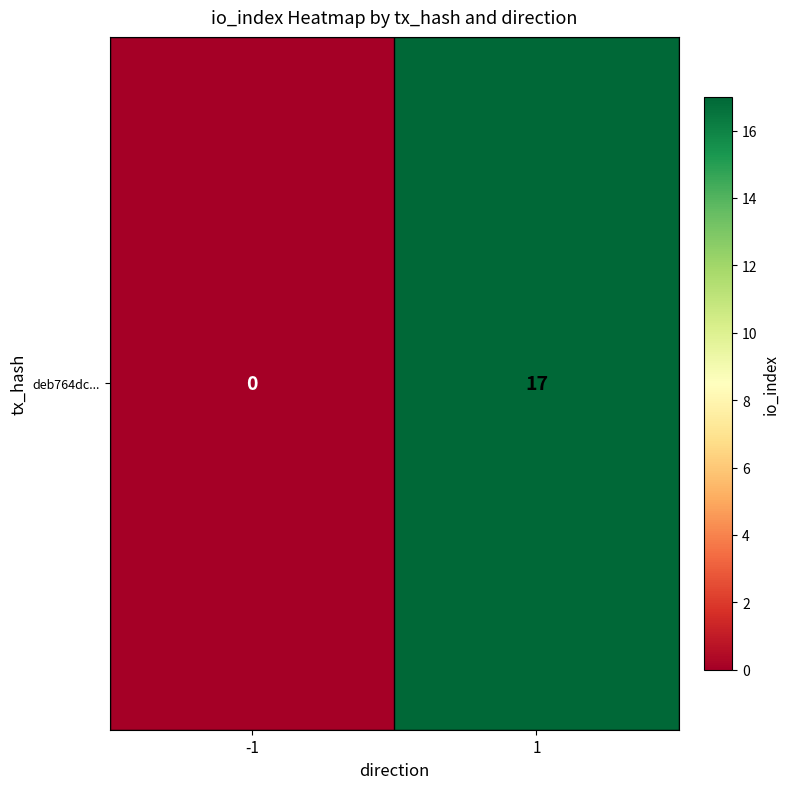

Reading left to right, what are all the values shown in this chart?

-1=0	1=17